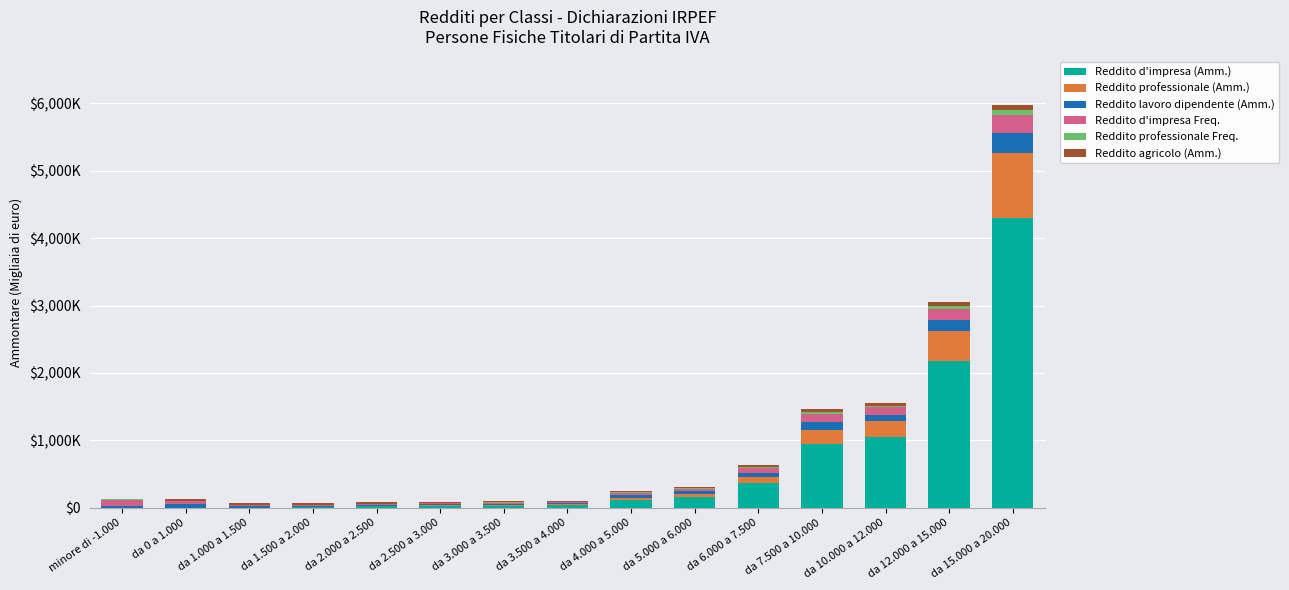

What are all the series names shown in the legend?

Reddito d'impresa (Amm.), Reddito professionale (Amm.), Reddito lavoro dipendente (Amm.), Reddito d'impresa Freq., Reddito professionale Freq., Reddito agricolo (Amm.)